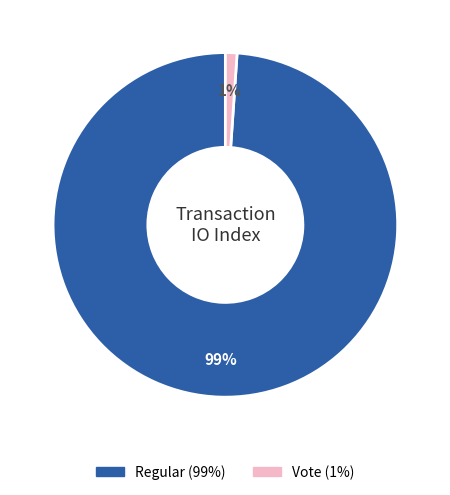

Rank the categories by value from lowest to highest.

Vote, Regular